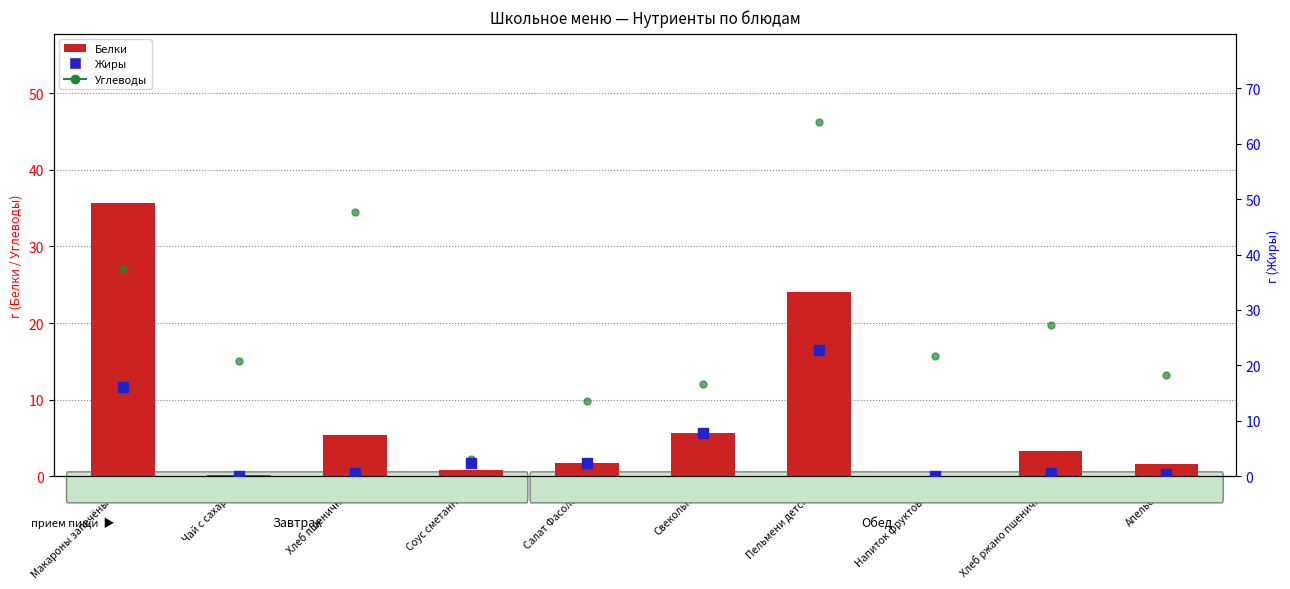

Which series has the widest spread of Y values?

Углеводы